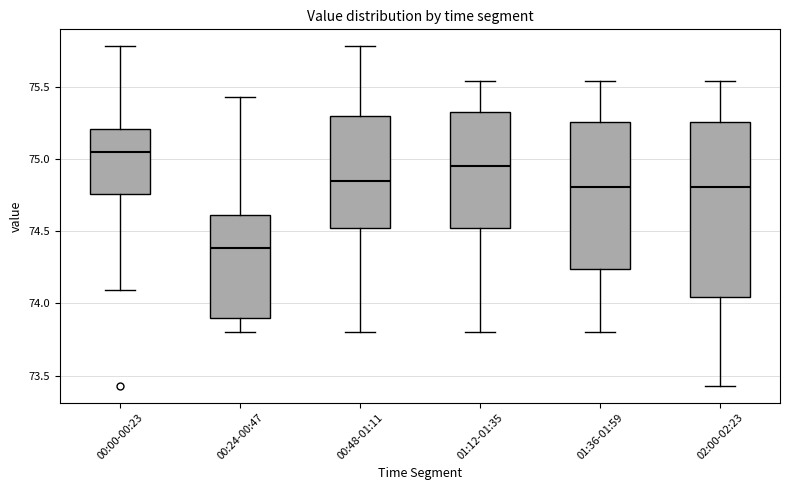

Which box has the lowest median line?

00:24-00:47